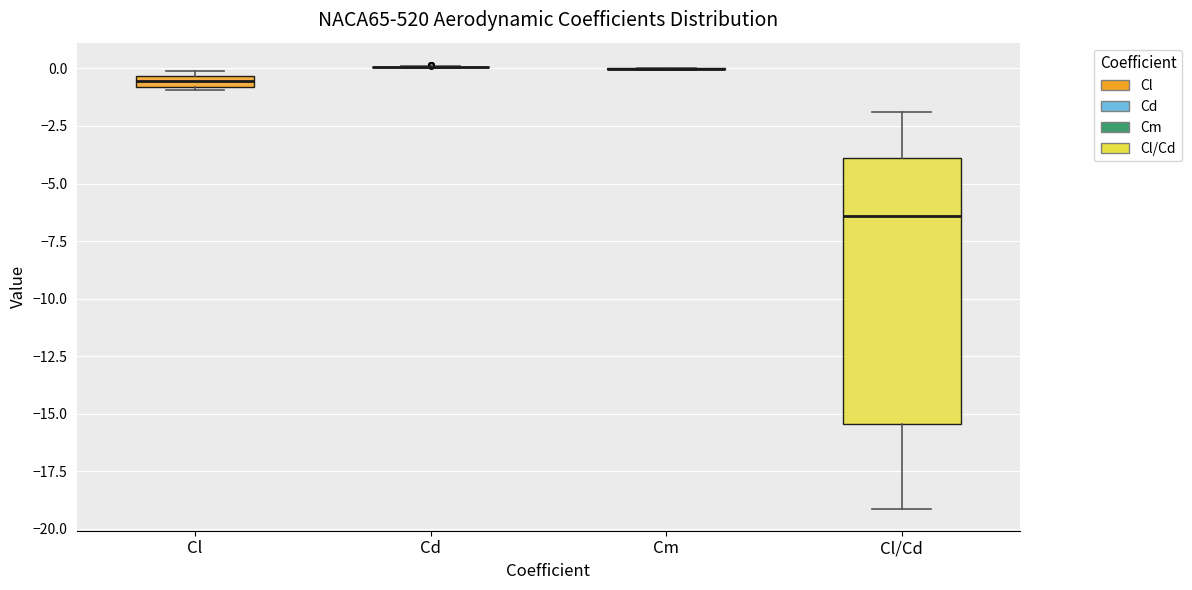

Comparing the boxes themselves (not the whiskers), which one is the tallest?

Cl/Cd